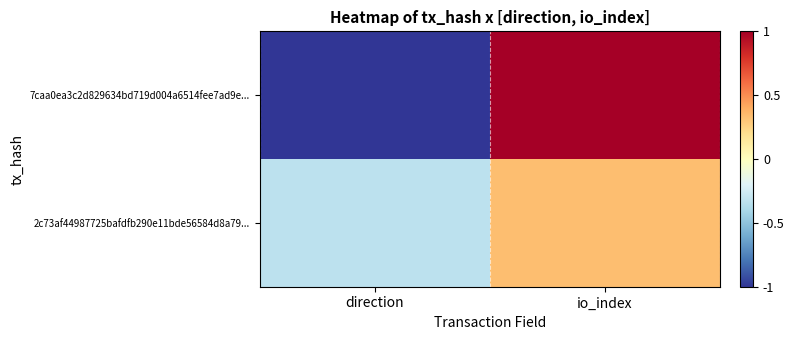

What is the greatest value displayed?

1.0